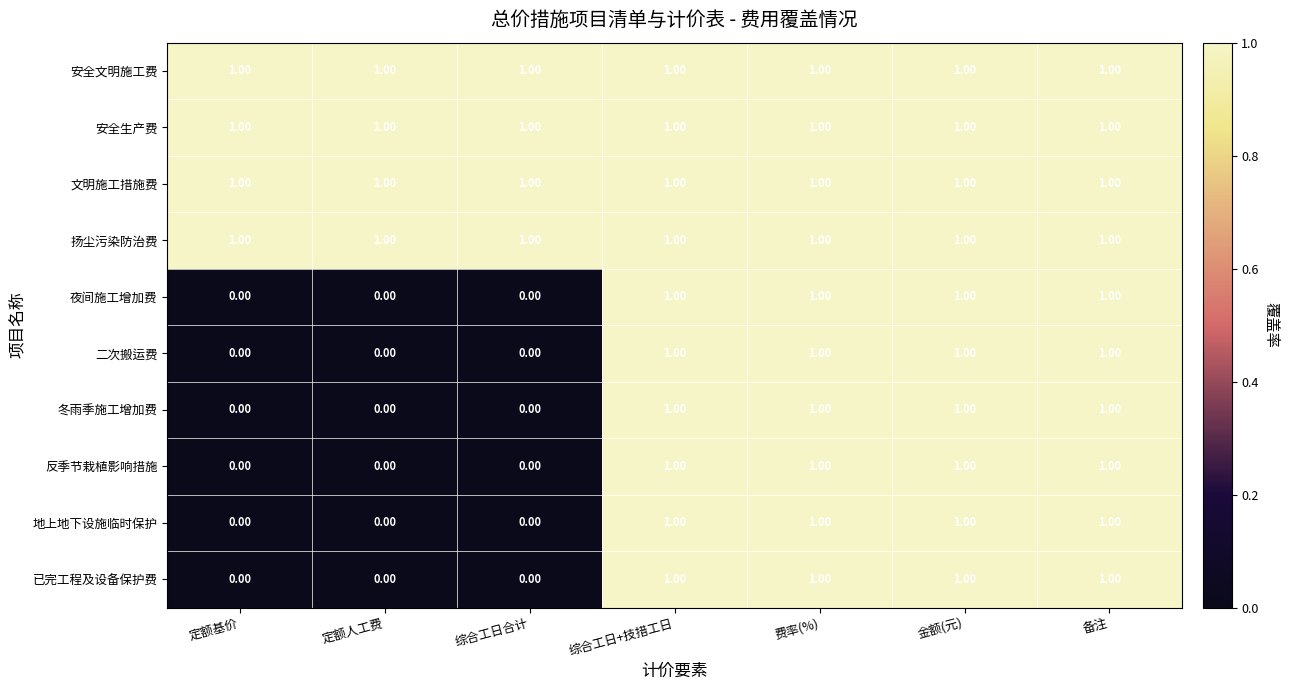

How many categories are shown in the chart?

7